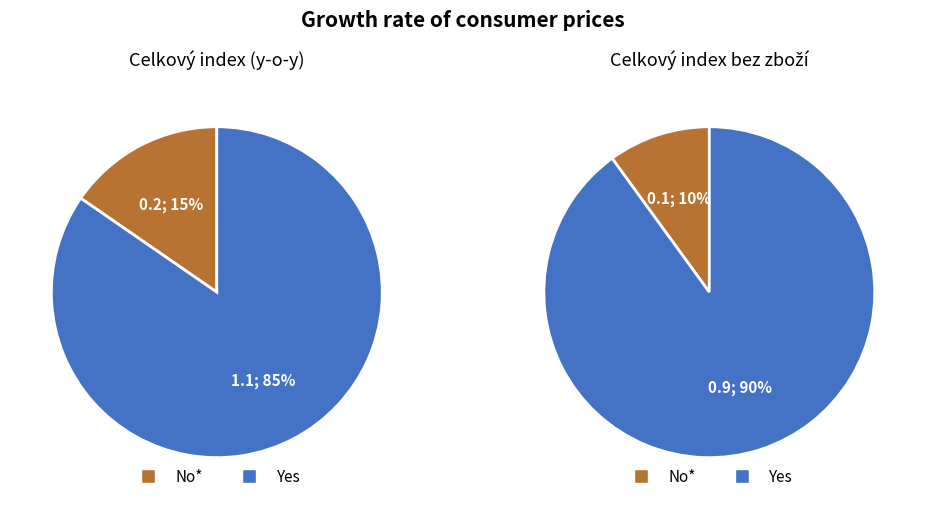

The 5 slice represents 21% of the pie. True or false?

False